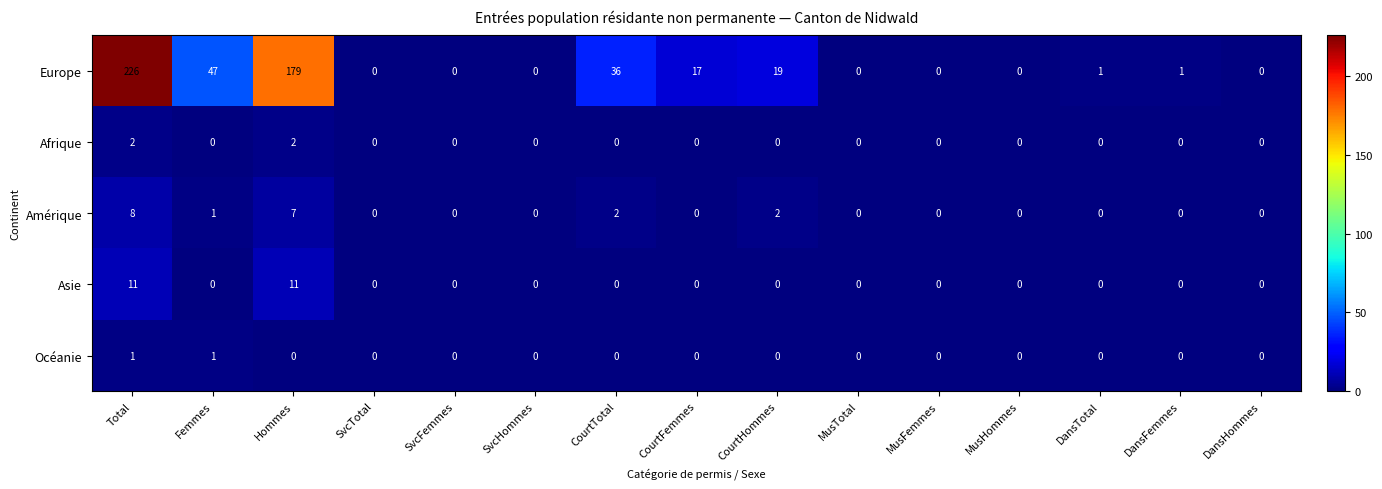

What is the difference between the maximum and minimum values in the Asie series?

11